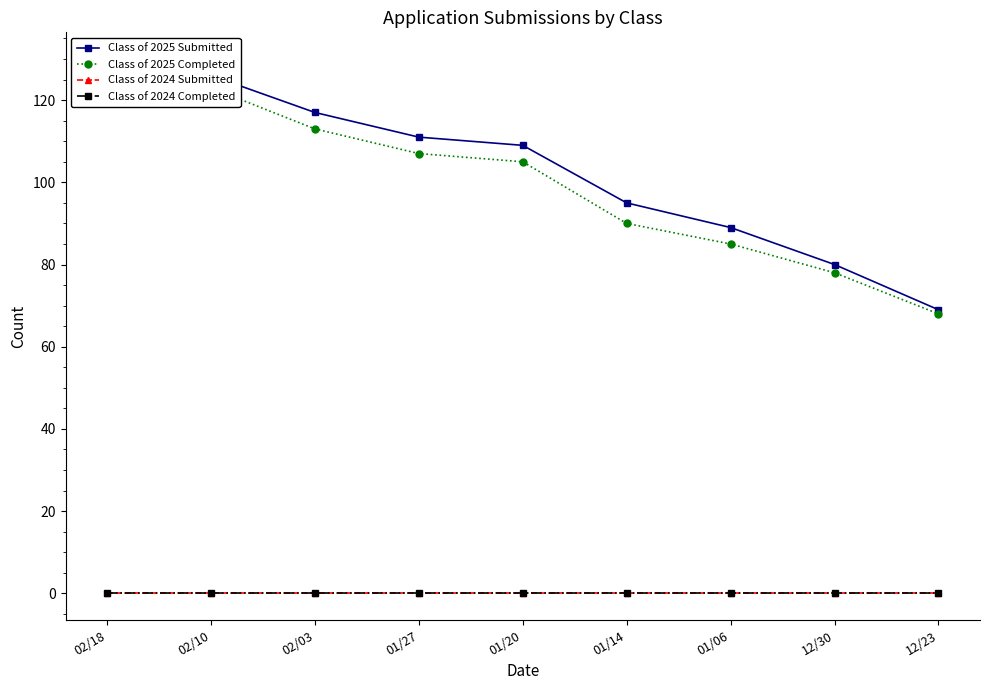

What is the spread (max minus min) of values at 02/10?

126